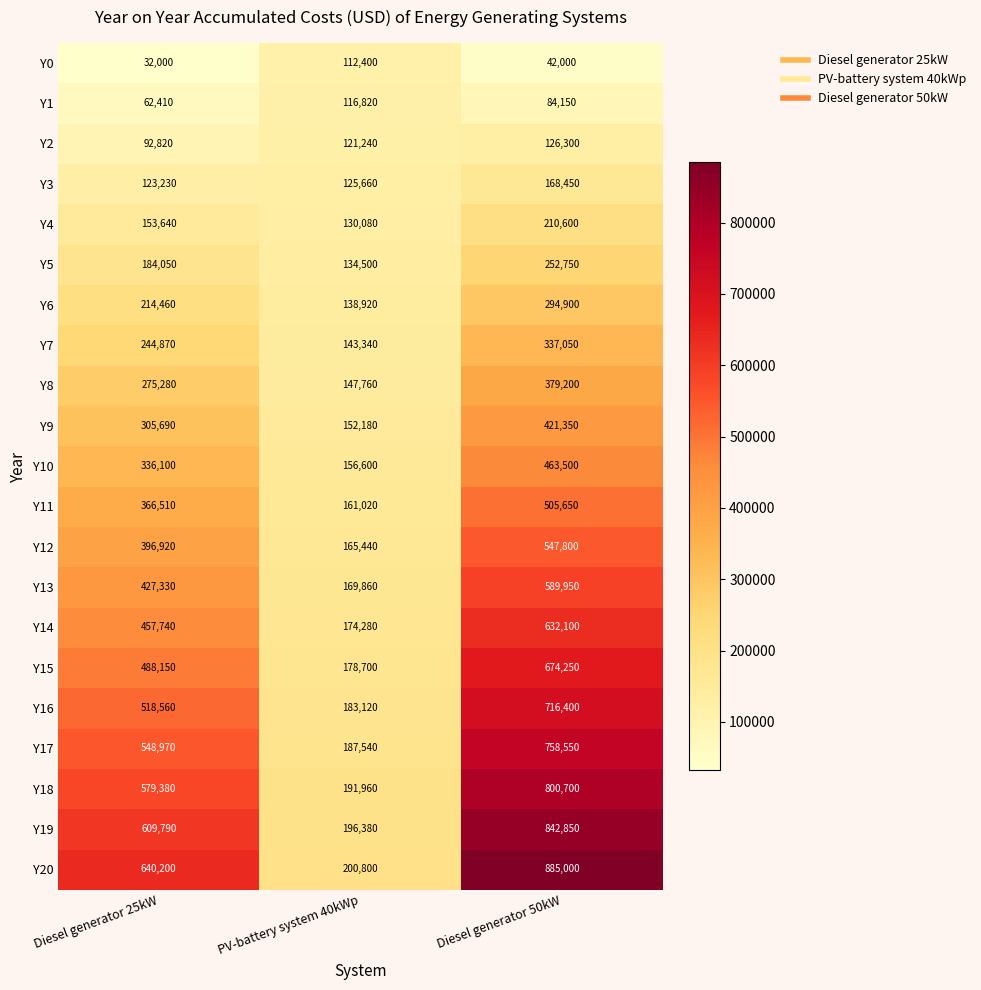

What is the spread (max minus min) of values at PV-battery system 40kWp?

88400